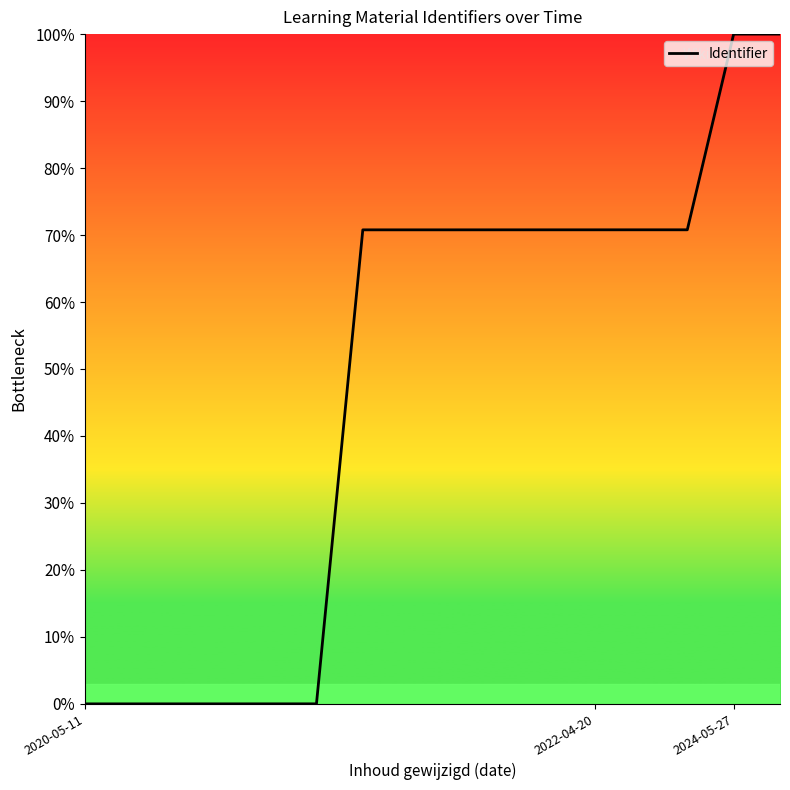

What is the greatest value displayed?

100.0